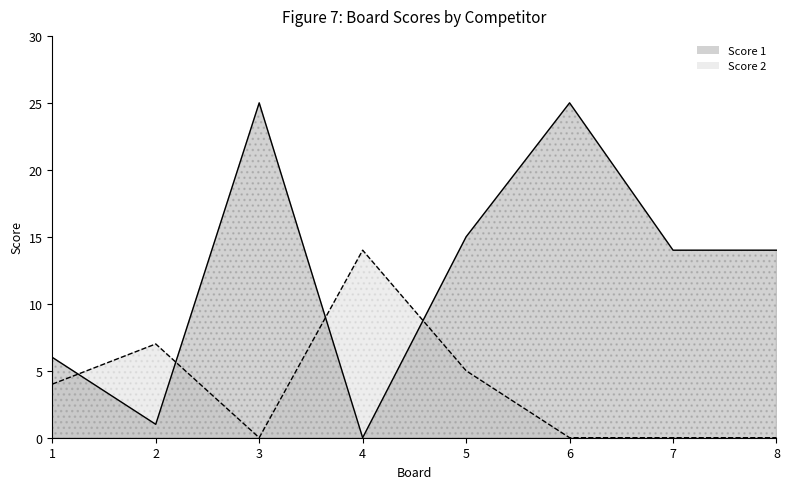

Where do Score 1 and Score 2 first cross each other?

1 and 2